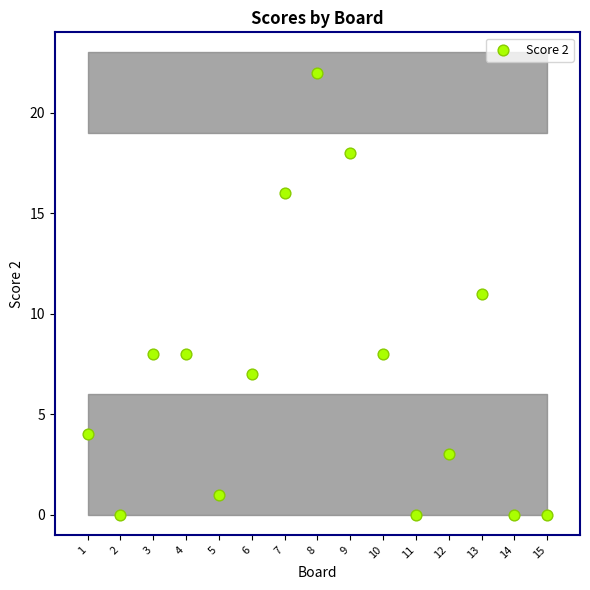

What is the range of X values (max minus min)?

14